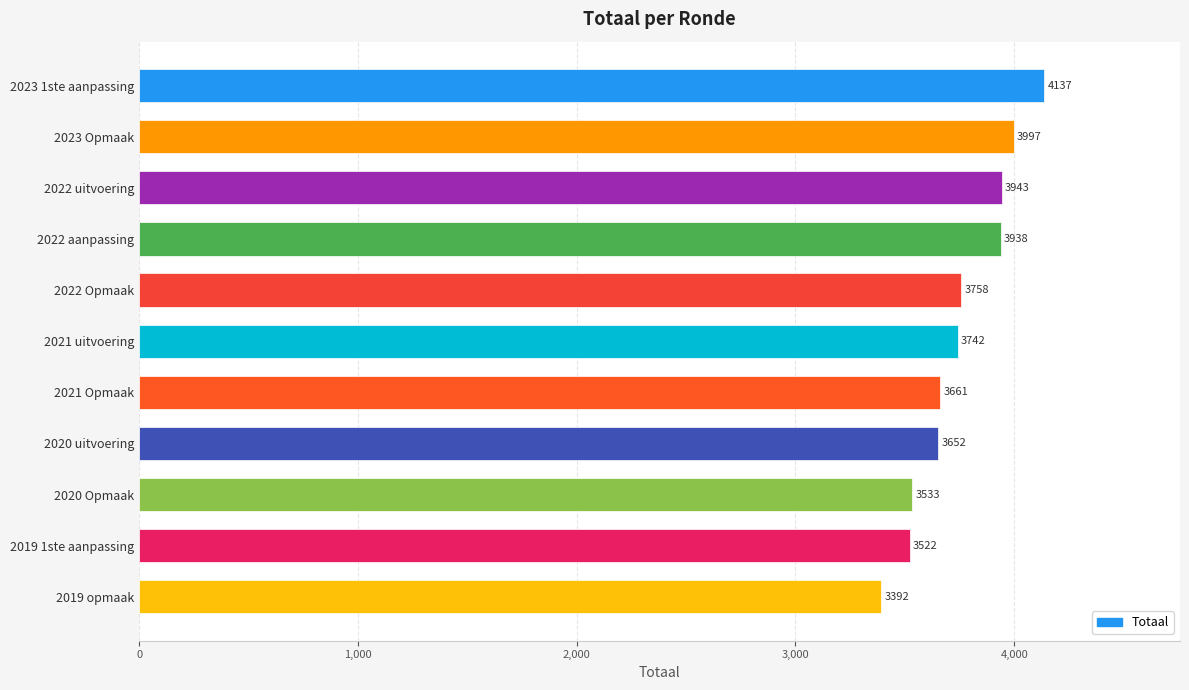

Are the bars grouped side by side (vs. stacked)?

No